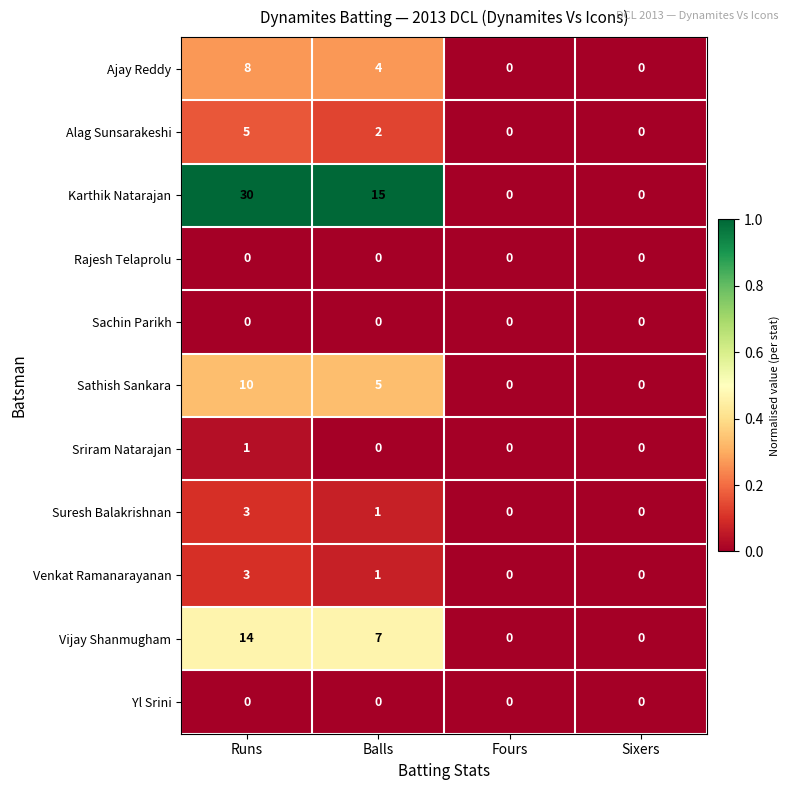

Which series has the largest total across all categories?

Karthik Natarajan